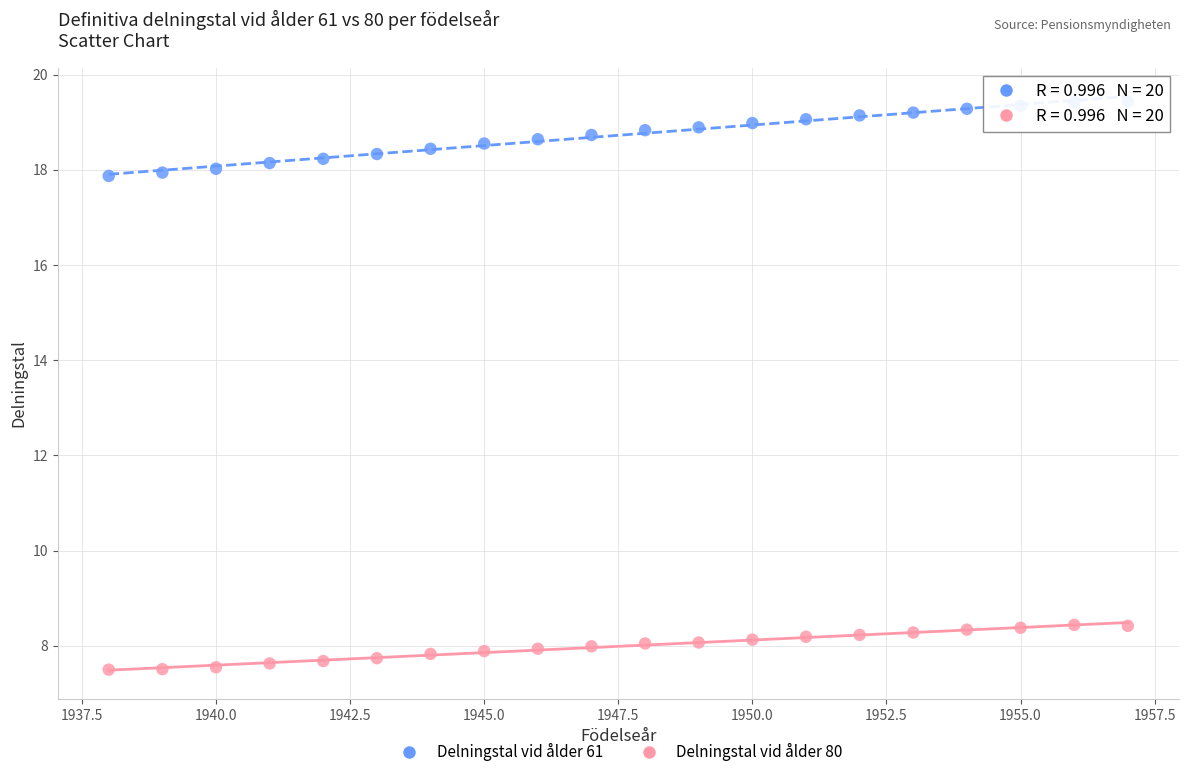

Which series has the widest spread of Y values?

Delningstal vid ålder 61